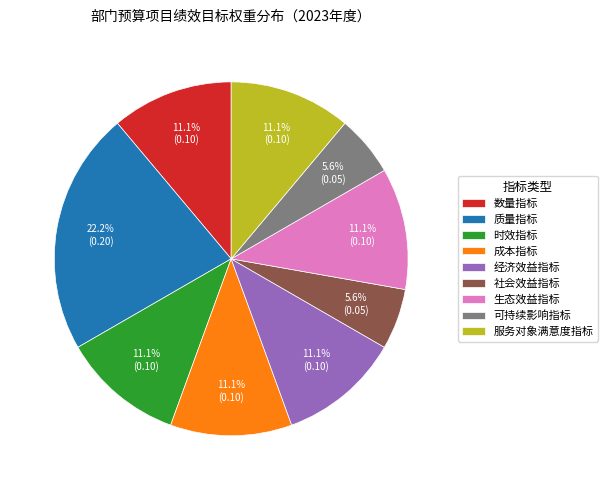

Count the number of slices in the pie.

9